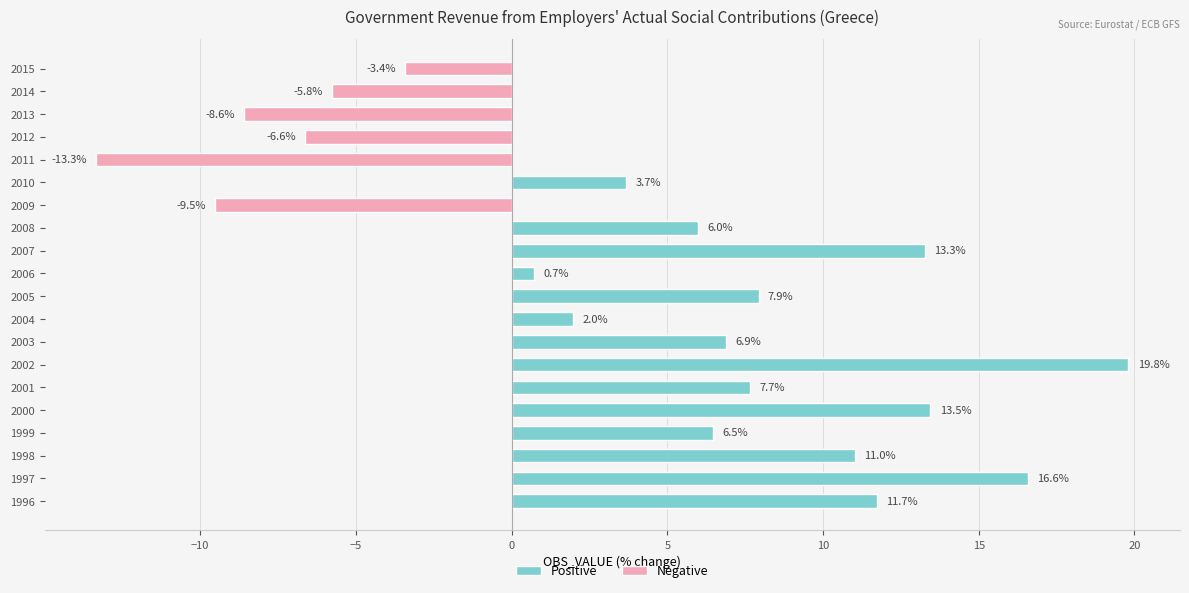

List the labels in order of value, largest first.

2002, 1997, 2000, 2007, 1996, 1998, 2005, 2001, 2003, 1999, 2008, 2010, 2004, 2006, 2015, 2014, 2012, 2013, 2009, 2011